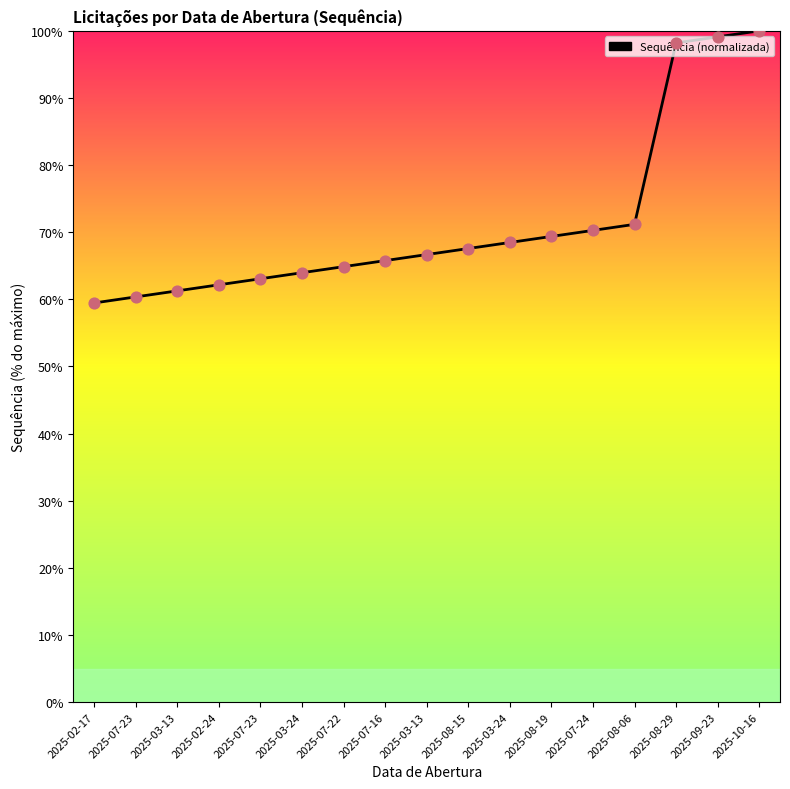

Approximately how many times larger is the value at 2025-08-06 compared to 2025-09-23?

0.7